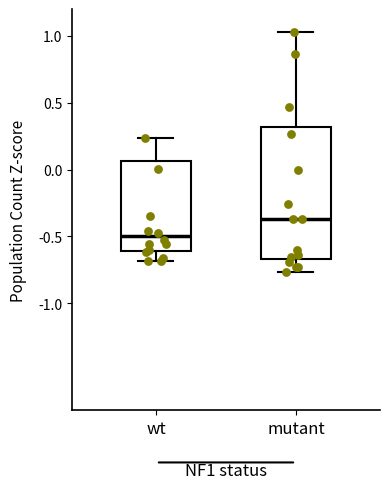

Reading left to right, read every box against the y-axis: the position of its median line, the range the box covers, and the ends of its whiskers. The values are not printed on the chart, so give them approximately, as read against the axis.

wt: median -0.50, box -0.60 to 0.05, whiskers -0.70 to 0.25
mutant: median -0.35, box -0.65 to 0.30, whiskers -0.75 to 1.05